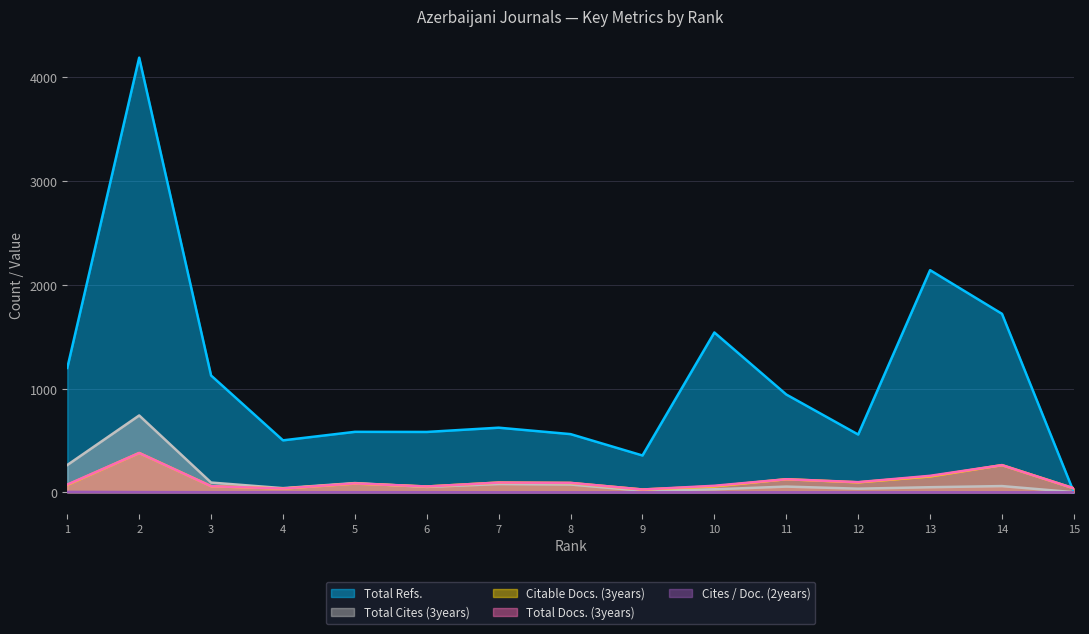

What is the difference between the highest and lowest values at 15?

38